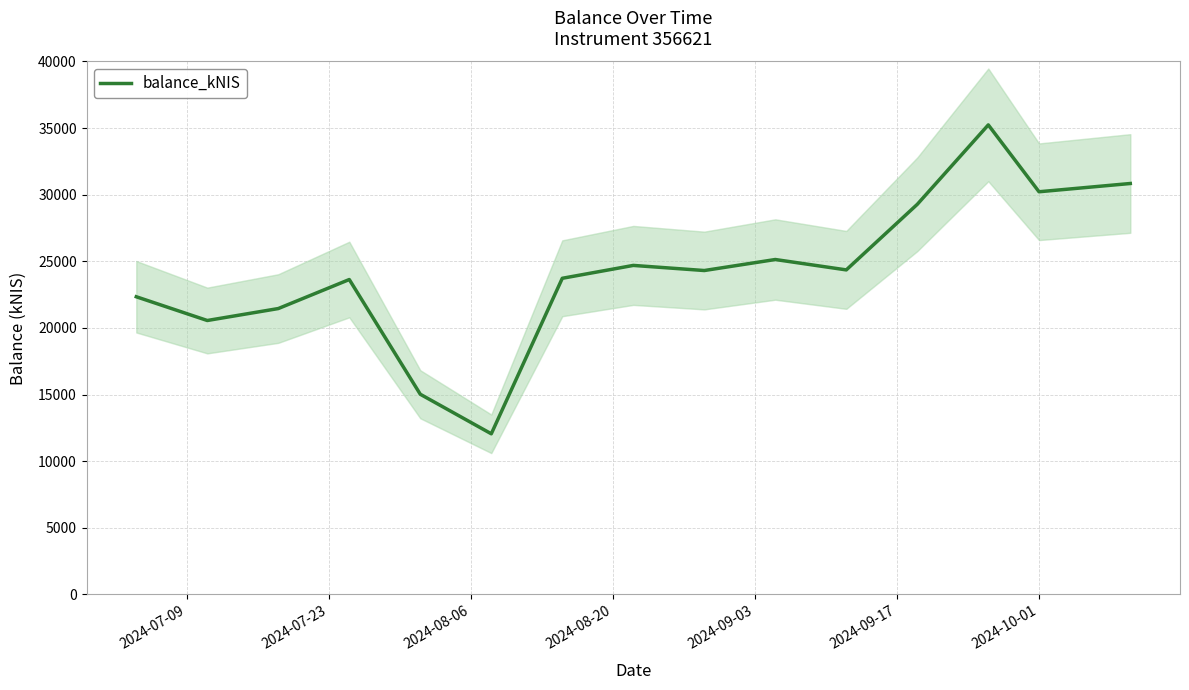

How many lines are shown in the chart?

1